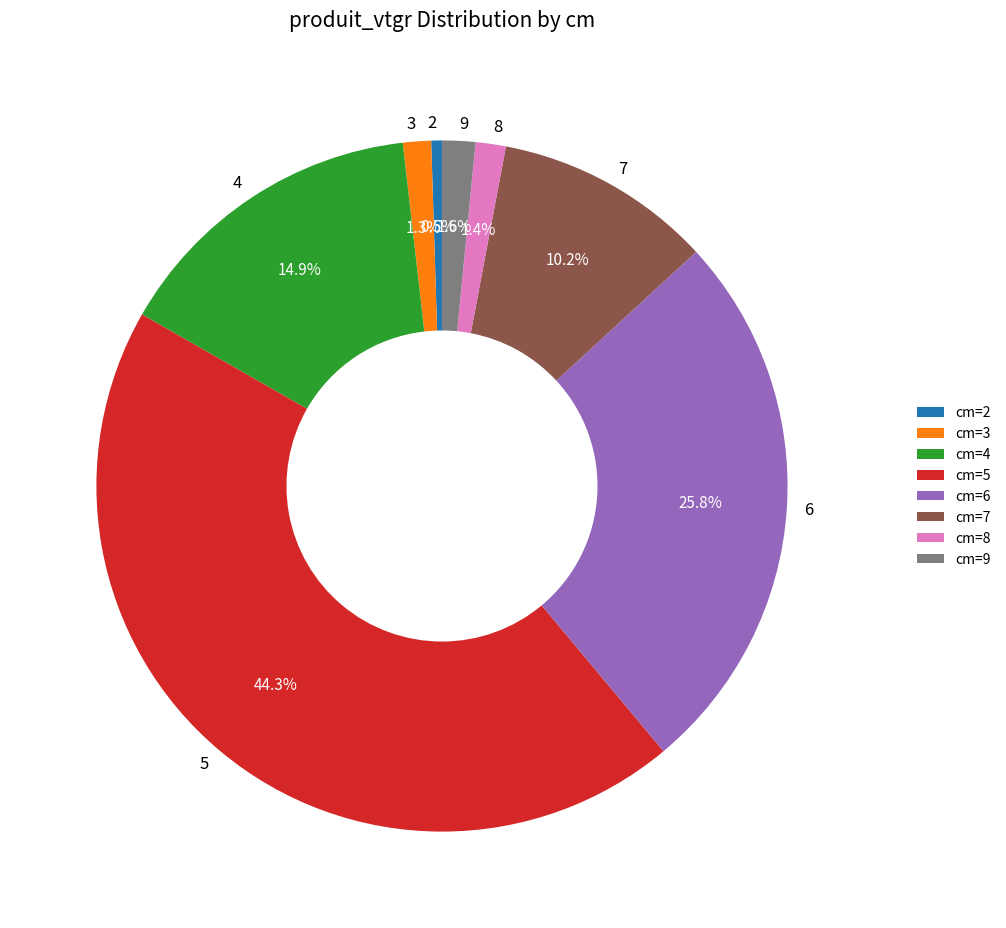

How many segments does this pie chart have?

8